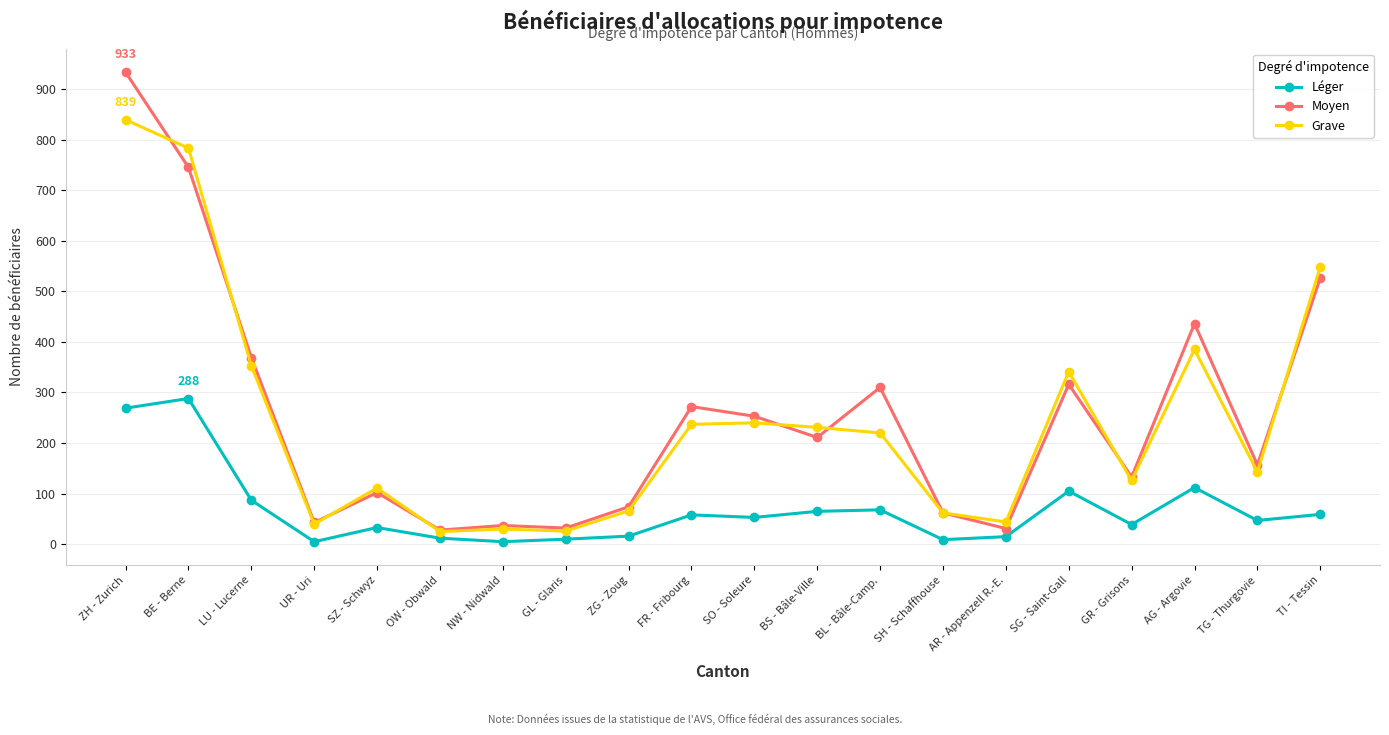

At how many categories does at least one series exceed 317?

6